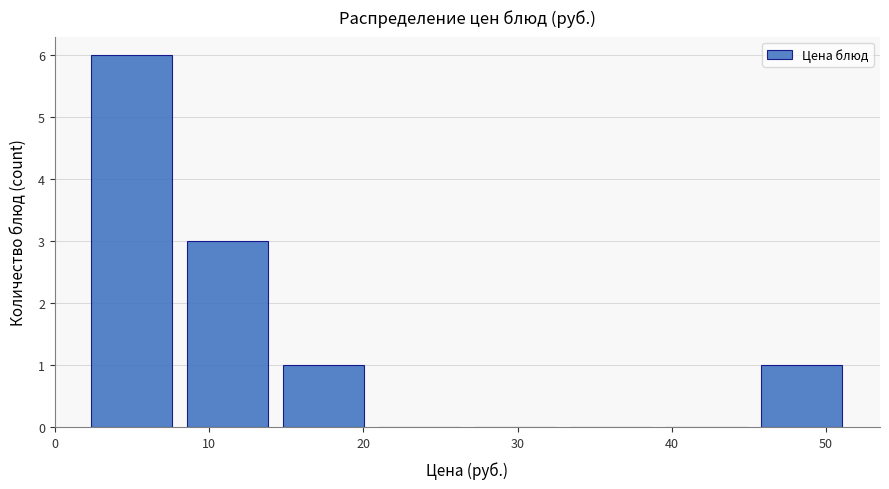

Reading left to right, transcribe this chart: for each bar, give the range it covers on the x-axis and its height. Neither the bar edges nor the heights are printed on the chart, so give them approximately, as read against the axes.

2 to 9: 6
9 to 15: 3
15 to 21: 1
21 to 27: 0
27 to 33: 0
33 to 40: 0
40 to 46: 0
46 to 52: 1